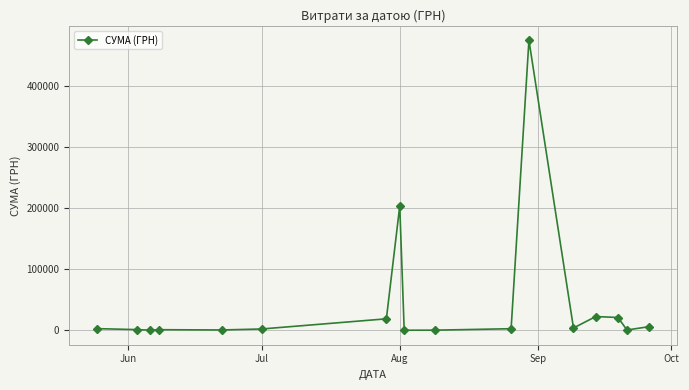

True or false: the data has more than 0 interior local peaks.

True